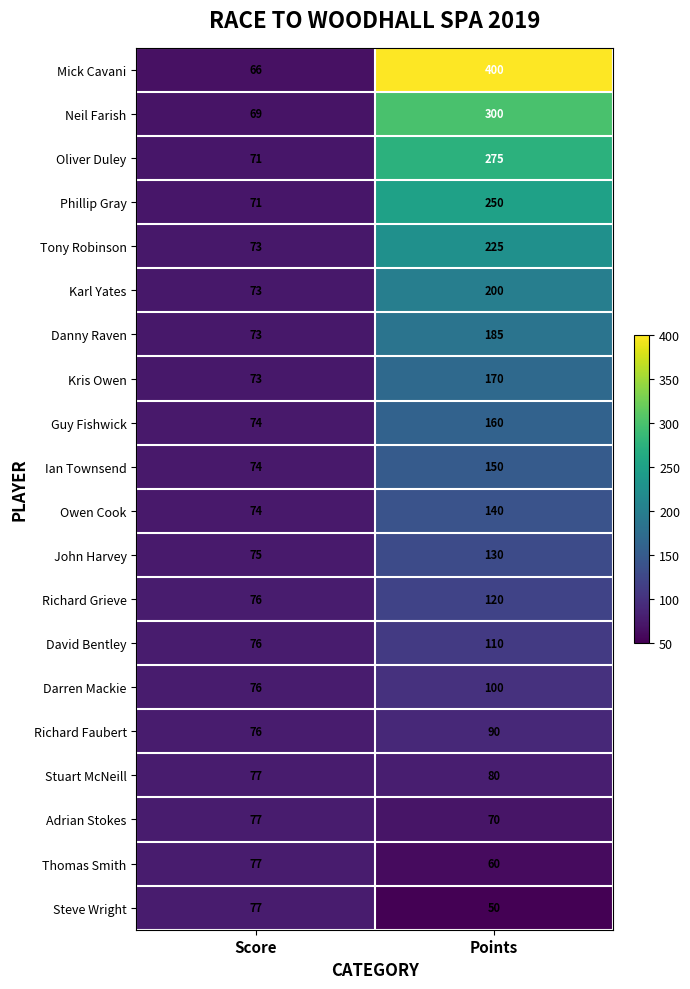

Rank the series at Points from highest to lowest value.

Mick Cavani, Neil Farish, Oliver Duley, Phillip Gray, Tony Robinson, Karl Yates, Danny Raven, Kris Owen, Guy Fishwick, Ian Townsend, Owen Cook, John Harvey, Richard Grieve, David Bentley, Darren Mackie, Richard Faubert, Stuart McNeill, Adrian Stokes, Thomas Smith, Steve Wright